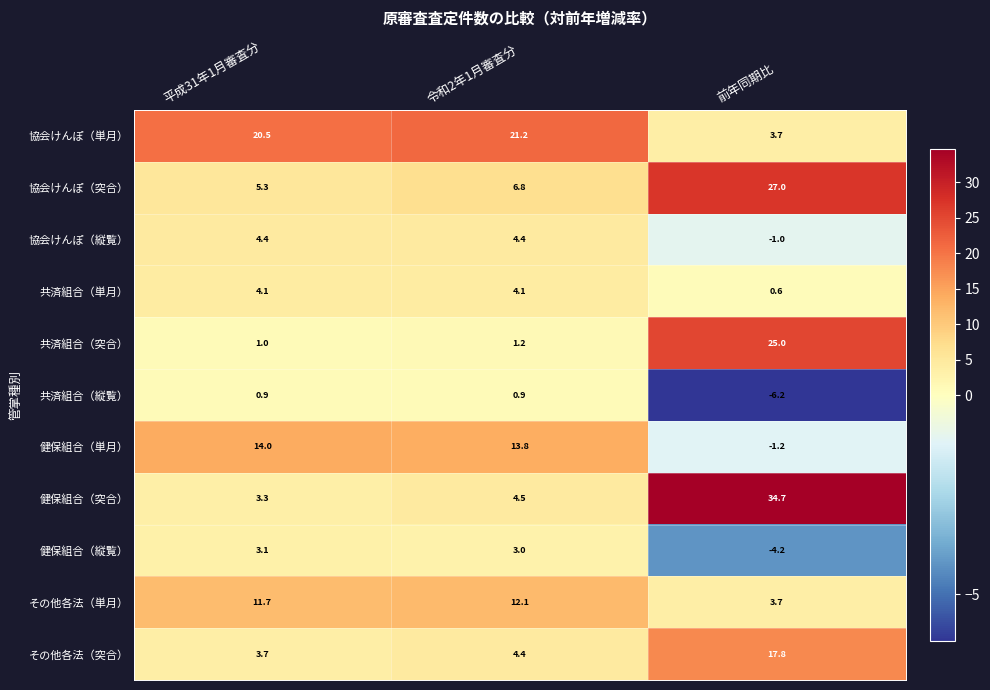

True or false: その他各法（突合） has a value of 3.7 at 平成31年1月審査分.

True